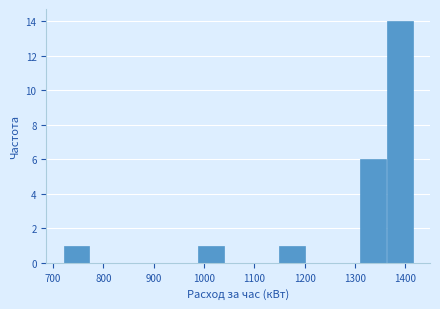

Reading left to right, list every bar in this chart as the range it spans on the x-axis followed by its height. Neither the bar edges nor the heights are printed on the chart, so give them approximately, as read against the axes.

720 to 770: 1
770 to 830: 0
830 to 880: 0
880 to 930: 0
930 to 990: 0
990 to 1040: 1
1040 to 1090: 0
1090 to 1150: 0
1150 to 1200: 1
1200 to 1260: 0
1260 to 1310: 0
1310 to 1360: 6
1360 to 1420: 14